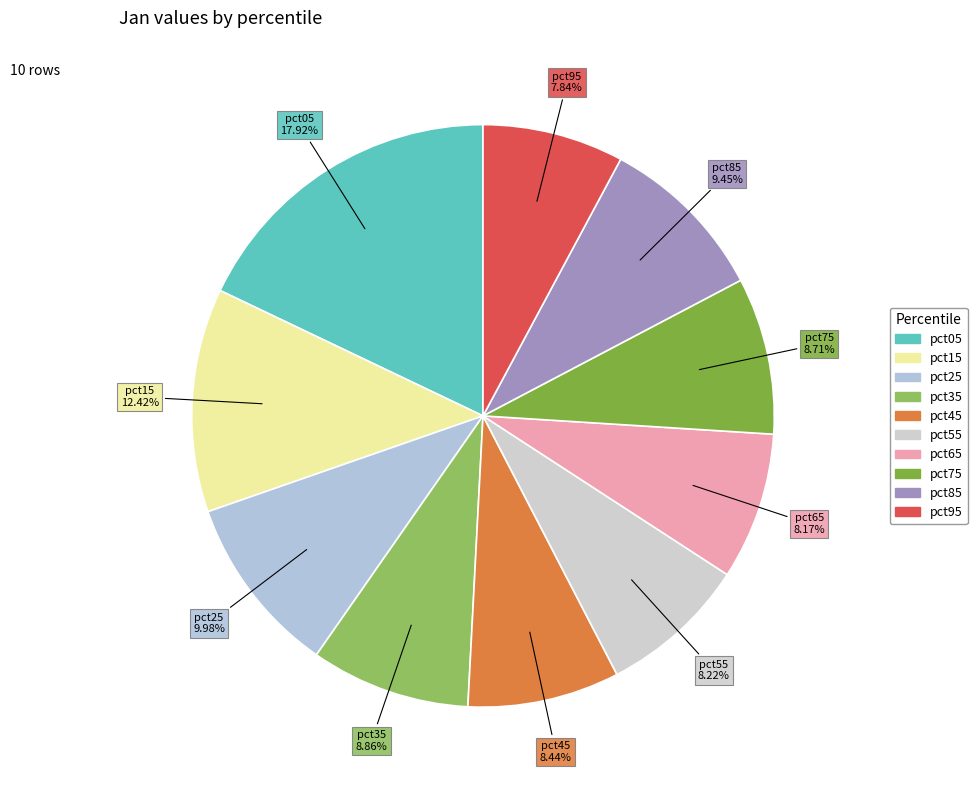

To the nearest percent, what percentage of the pie is pct45?

8%